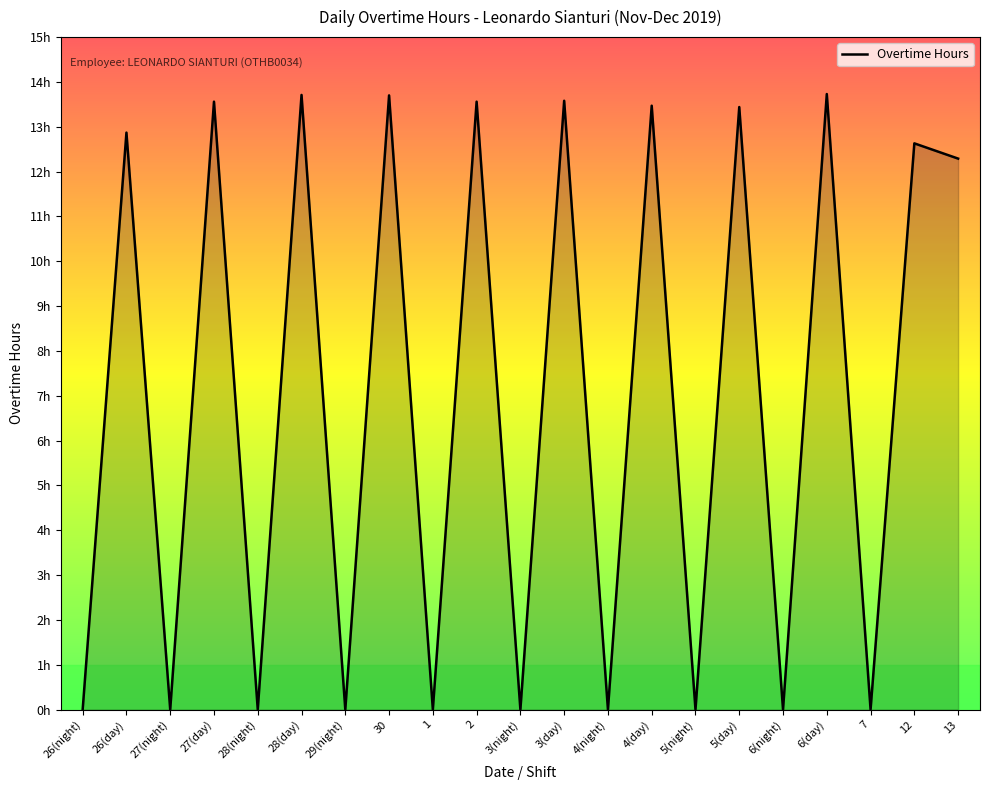

Where is the first local minimum?

27(night)